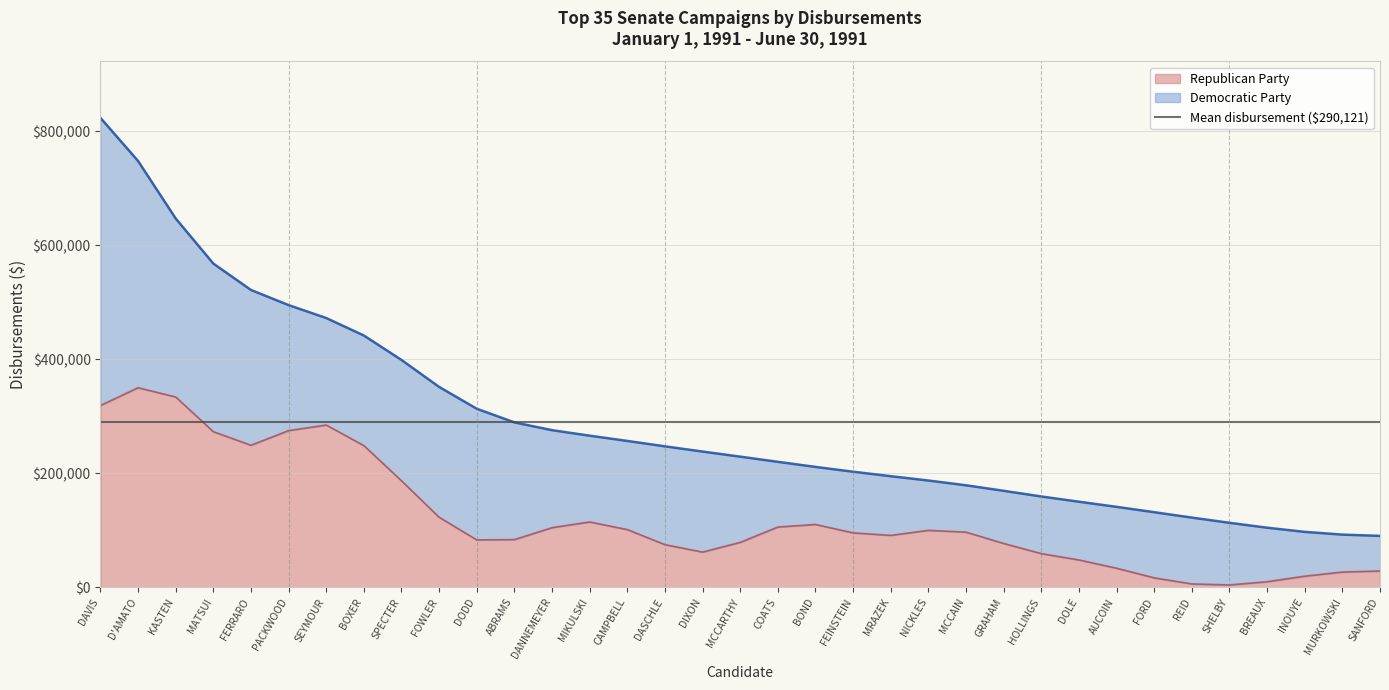

Read the Republican Party value at BOXER.

248709.8